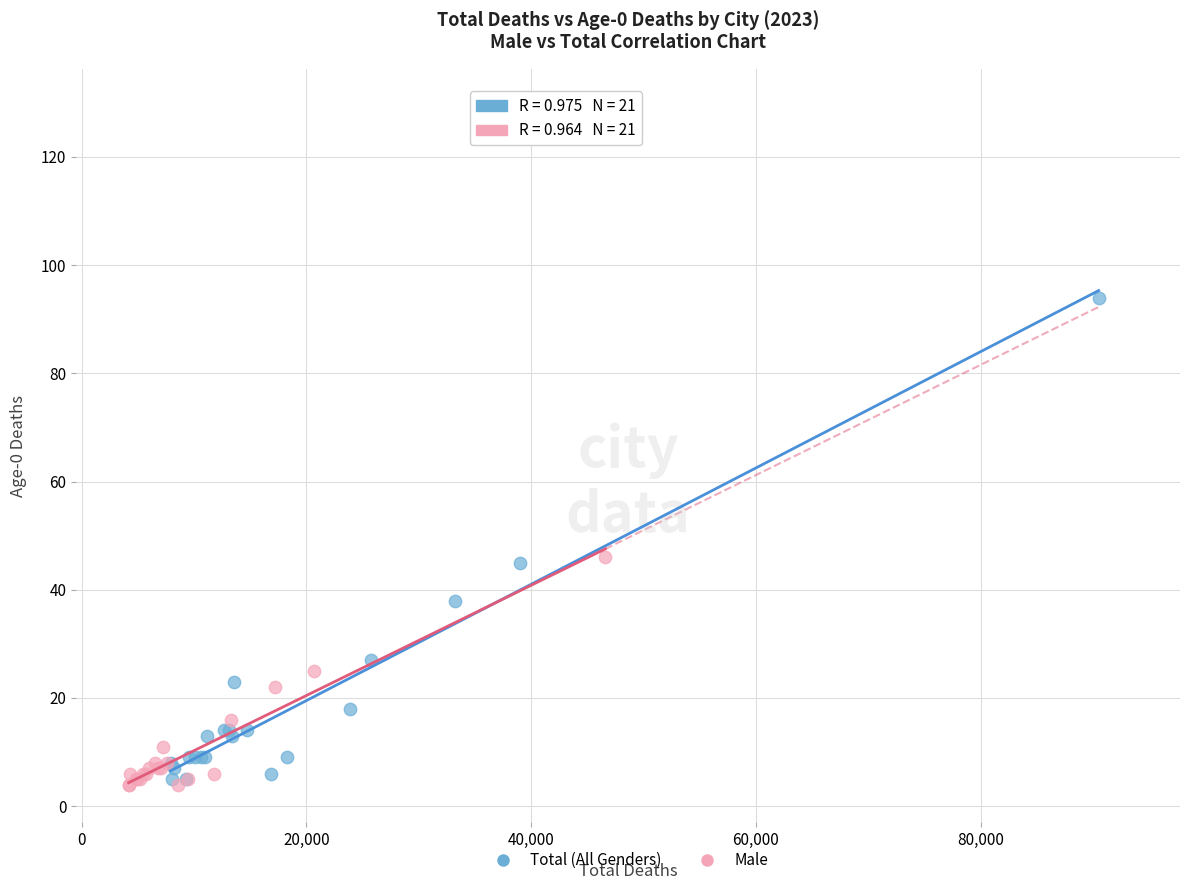

Which series reaches the maximum Y coordinate?

Total (All Genders)